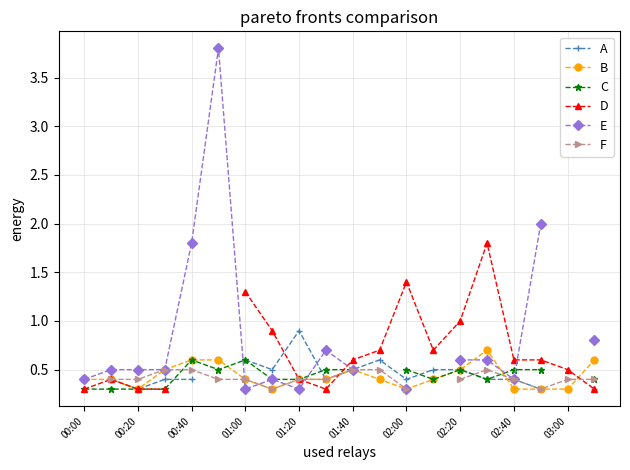

What is the minimum value for B?

0.3